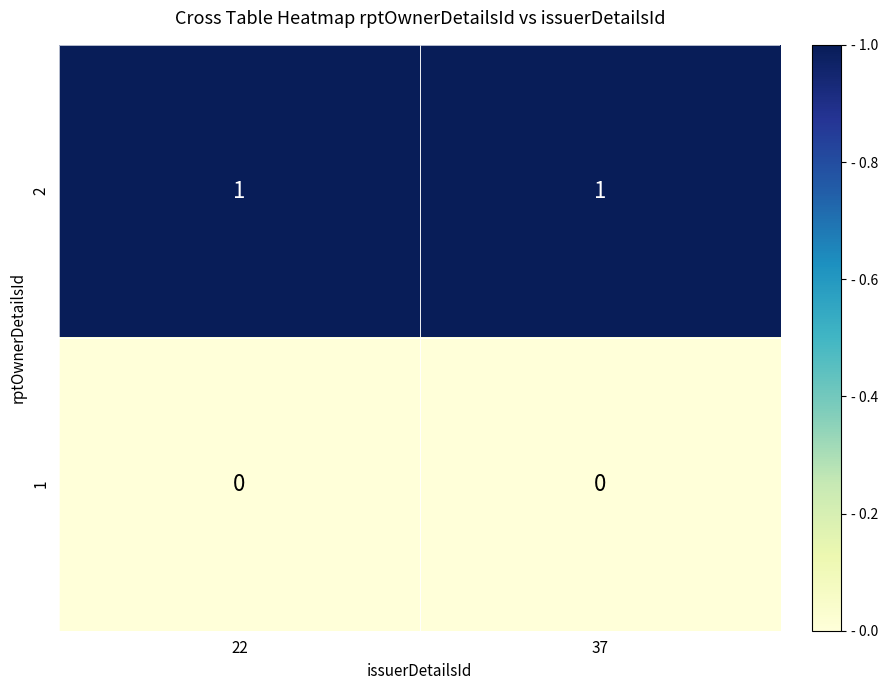

Is it true that 2 equals 2 at 22?

False